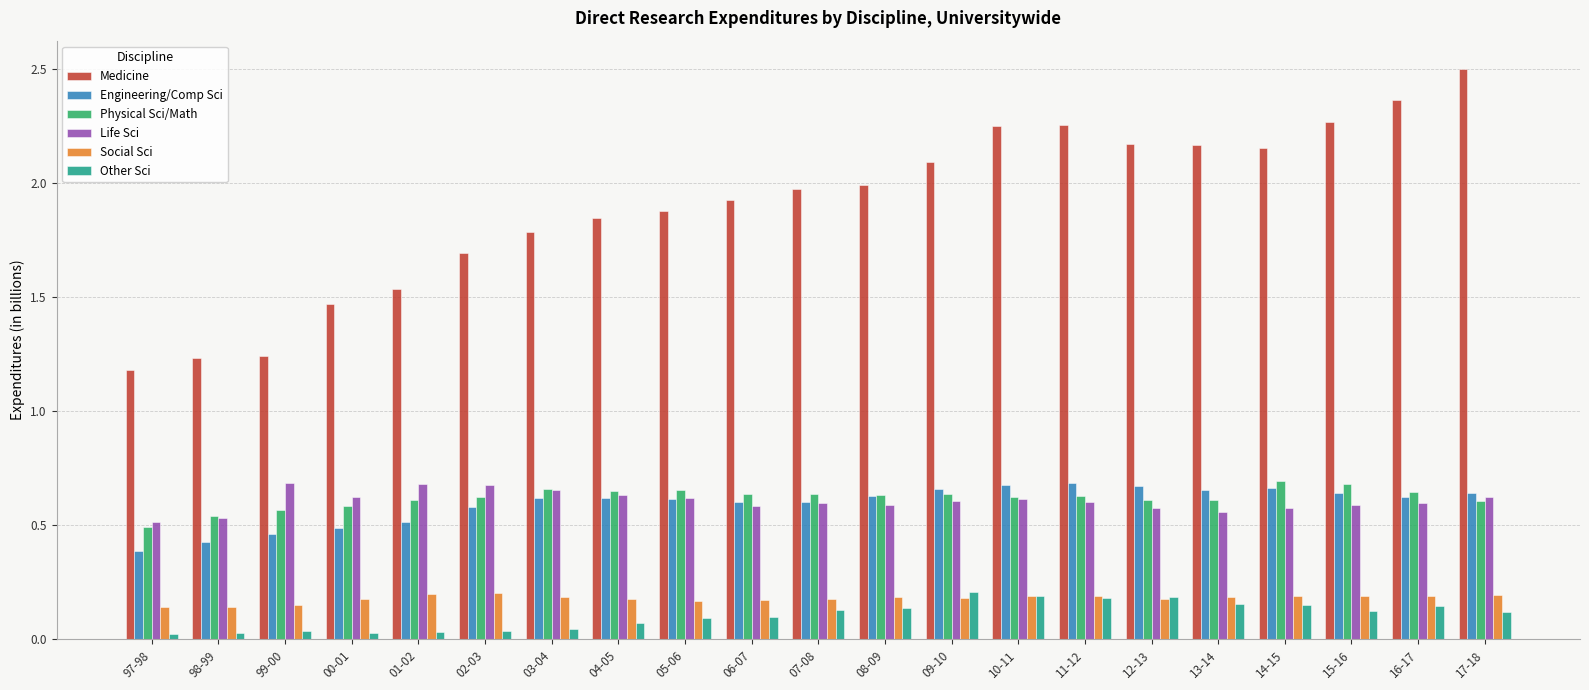

Which category has the highest value across all series?

17-18